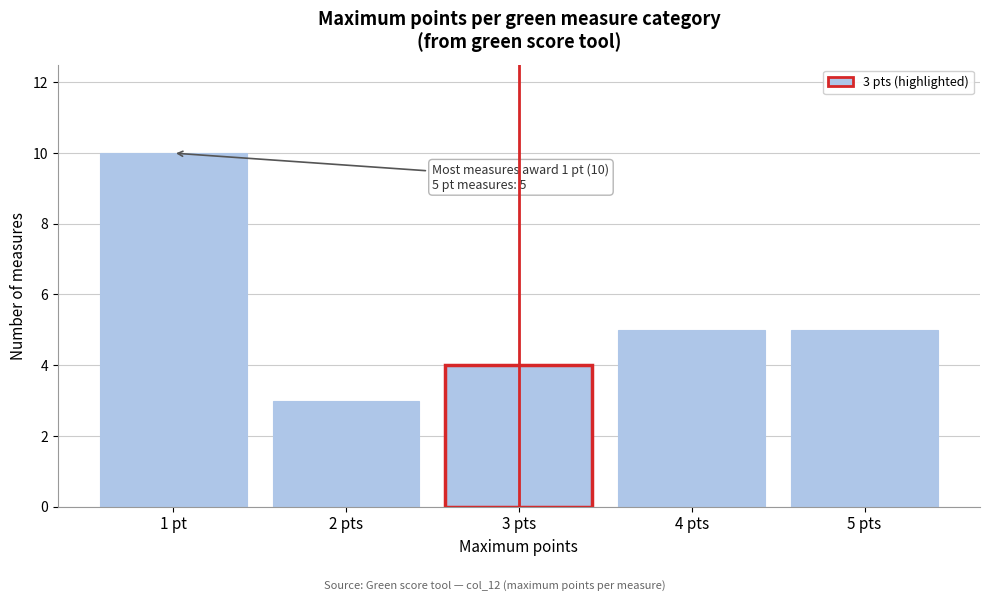

Reading right to left, list all the values displayed in this chart.

5 pts=5	4 pts=5	3 pts=4	2 pts=3	1 pt=10